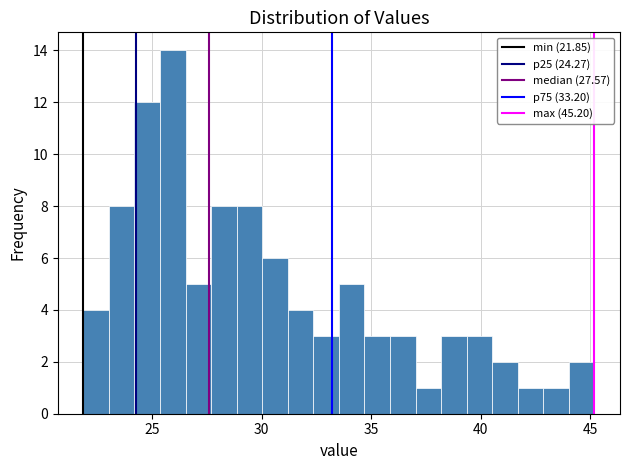

Around what value on the x-axis is the tallest bar? Give the approximate position of its centre, as read against the axis.

26.0